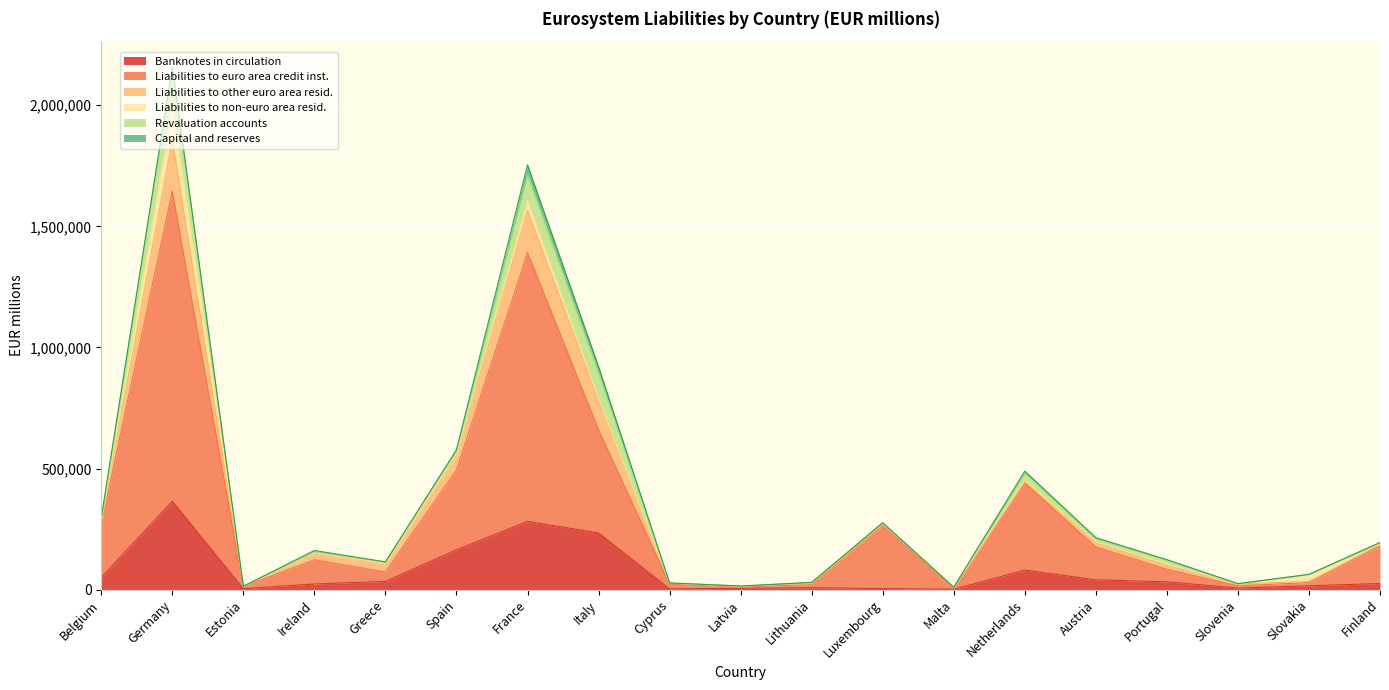

Which category has the highest value in the Liabilities to euro area credit inst. series?

Germany